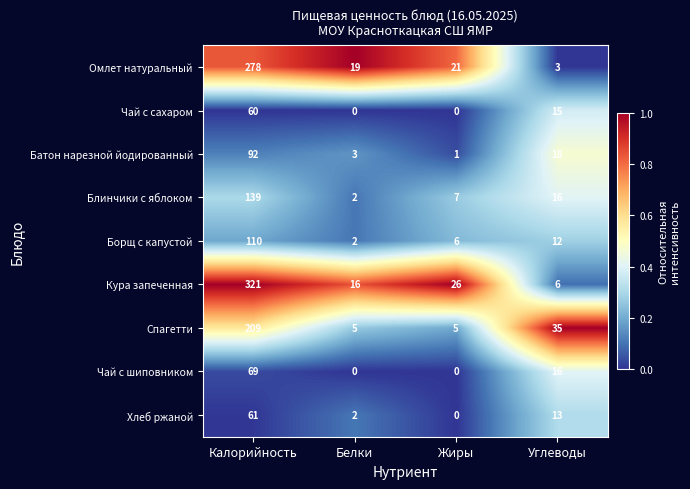

How many data points does each series have?

4